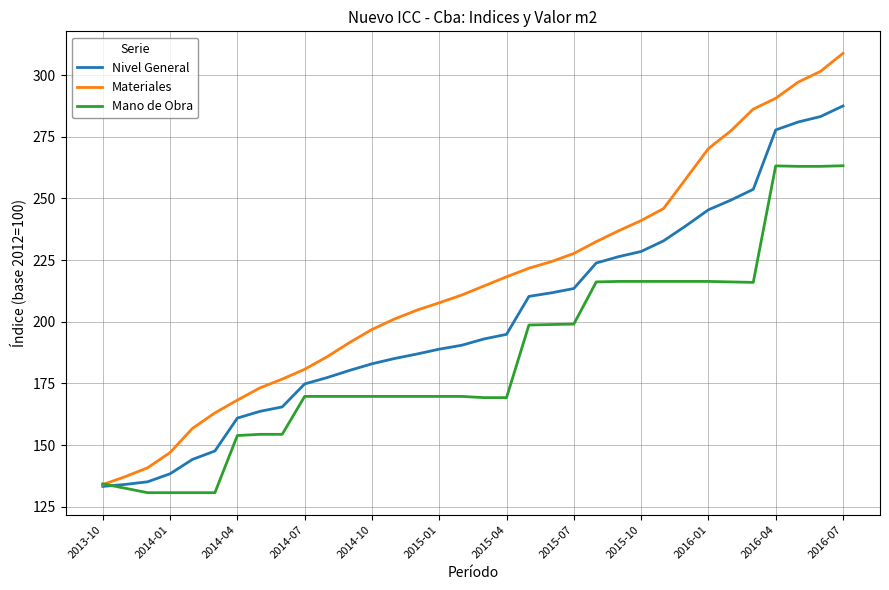

What is the greatest value displayed?

308.9